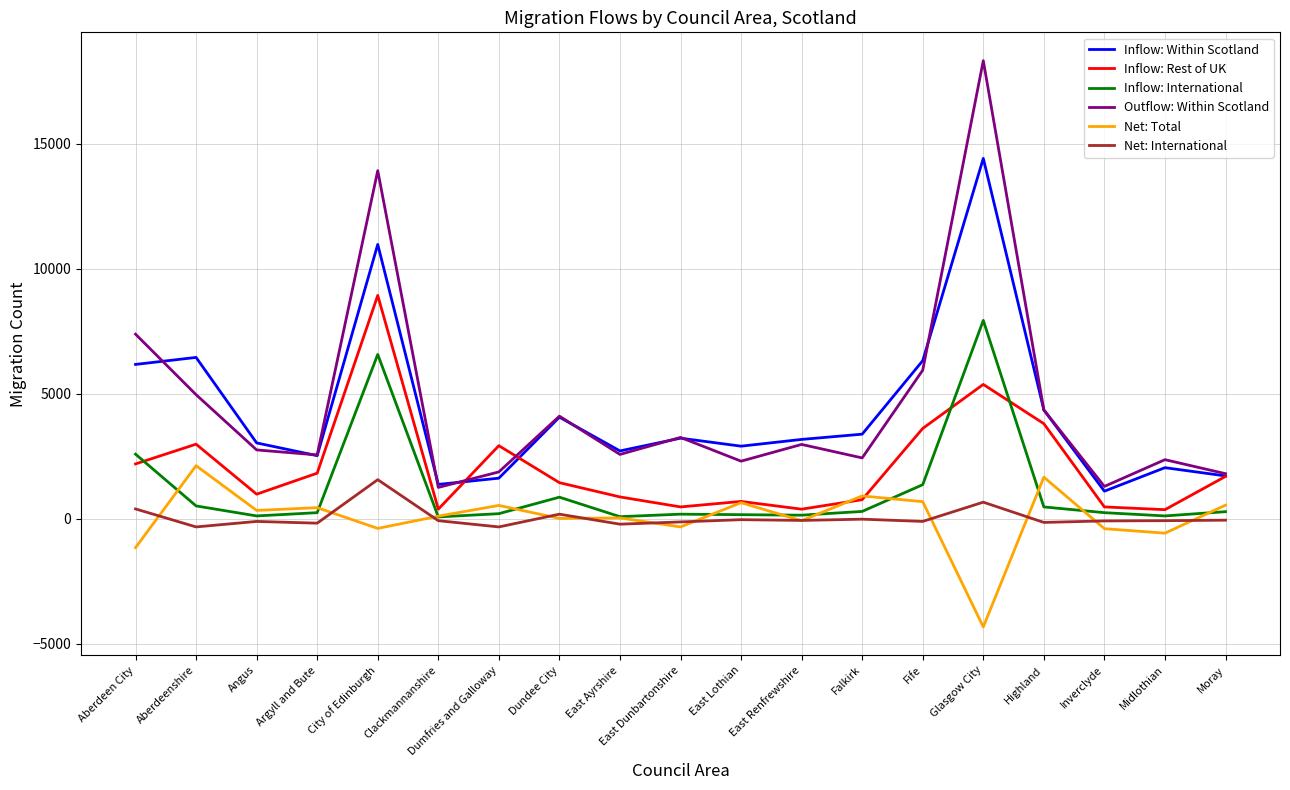

List the series in order of their peak value, lowest first.

Net: International, Net: Total, Inflow: International, Inflow: Rest of UK, Inflow: Within Scotland, Outflow: Within Scotland